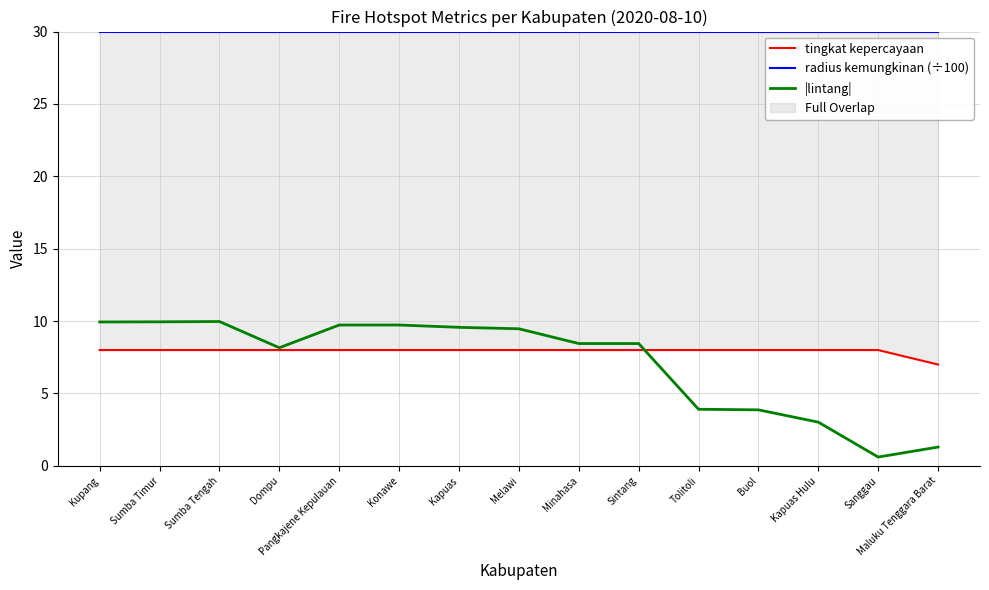

What position from the left is Kapuas Hulu?

13